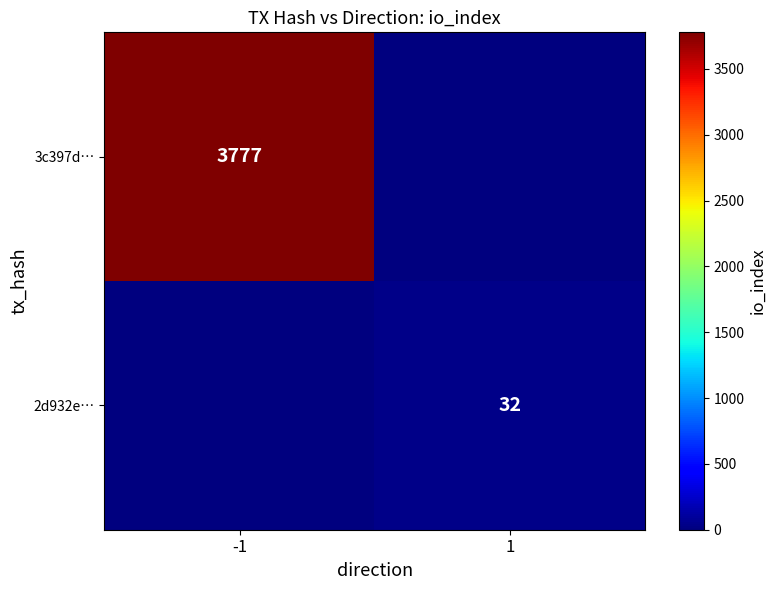

True or false: 3c397d… has a value of 819 at -1.

False